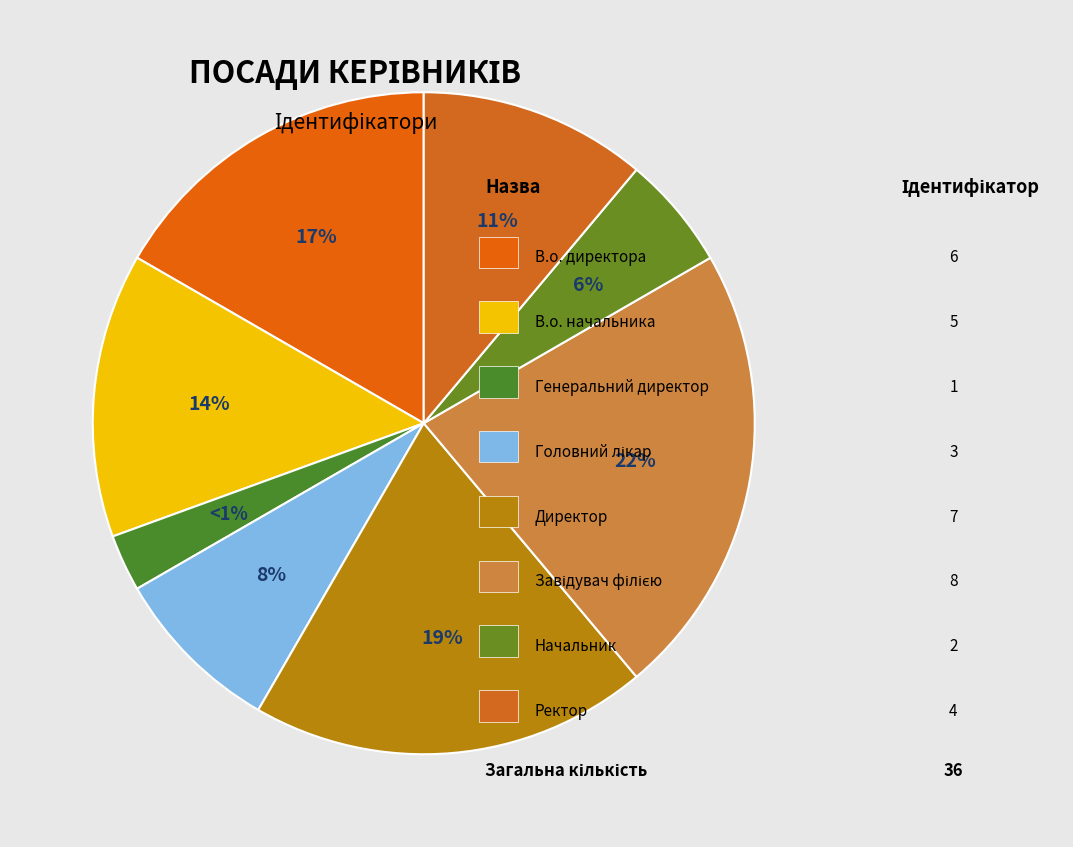

How many slices are in this pie chart?

8